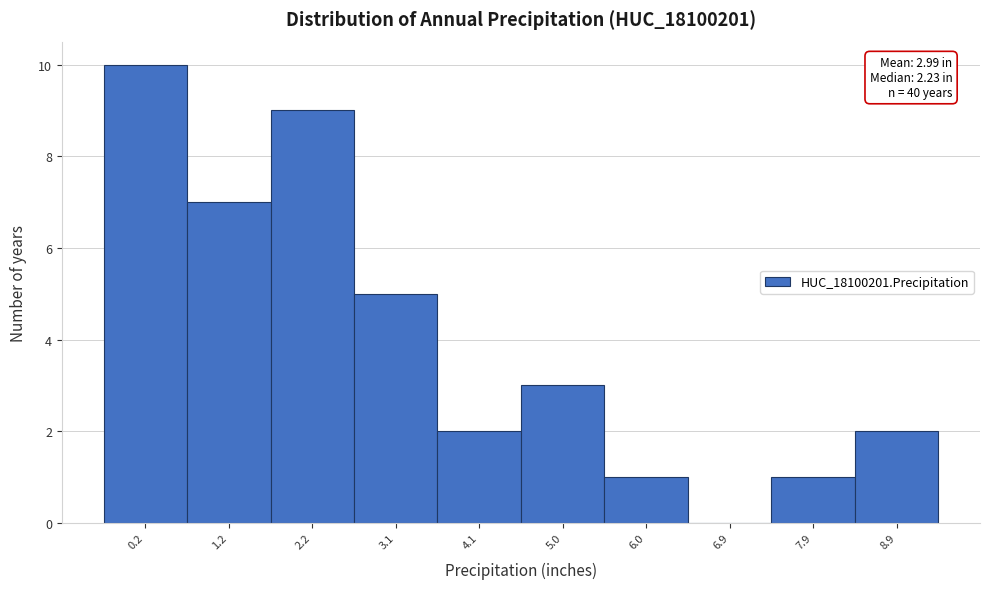

Reading left to right, list all the values displayed in this chart.

0.2=10	1.2=7	2.2=9	3.1=5	4.1=2	5.0=3	6.0=1	6.9=0	7.9=1	8.9=2